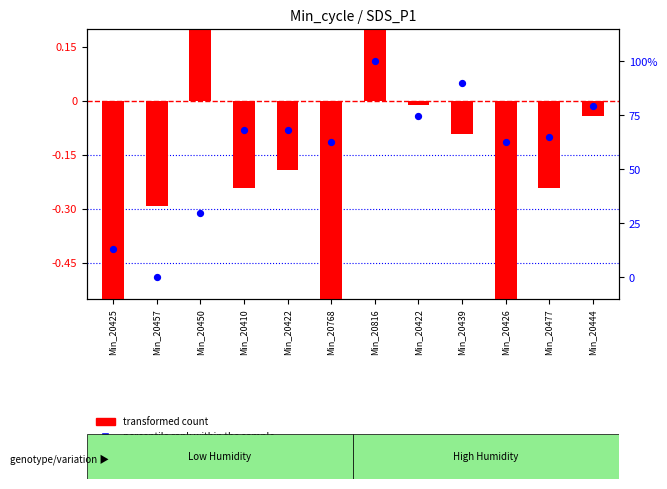

Is the value of transformed count at Min_20422 greater than the value of percentile rank within the sample at Min_20450?

No